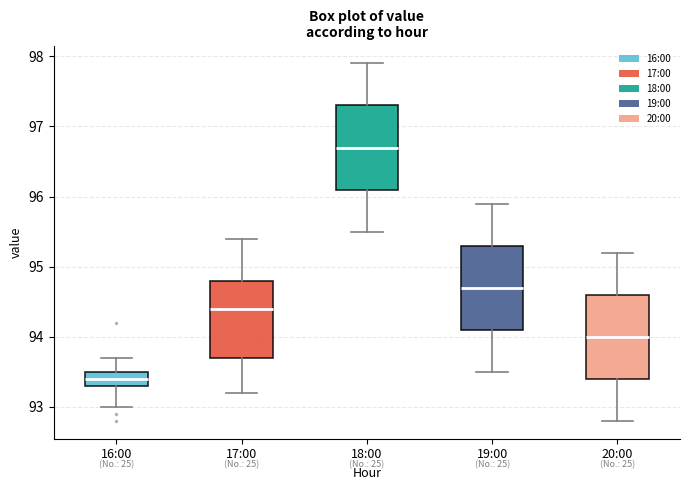

Reading left to right, transcribe this box plot: for each box, give where its median line is, the range the box spans, and where its two whiskers end, as read against the y-axis. The values are not printed on the chart, so give them approximately, as read against the axis.

16:00: median 93.4, box 93.3 to 93.5, whiskers 93.0 to 93.7
17:00: median 94.4, box 93.7 to 94.8, whiskers 93.2 to 95.4
18:00: median 96.7, box 96.1 to 97.3, whiskers 95.5 to 97.9
19:00: median 94.7, box 94.1 to 95.3, whiskers 93.5 to 95.9
20:00: median 94.0, box 93.4 to 94.6, whiskers 92.8 to 95.2